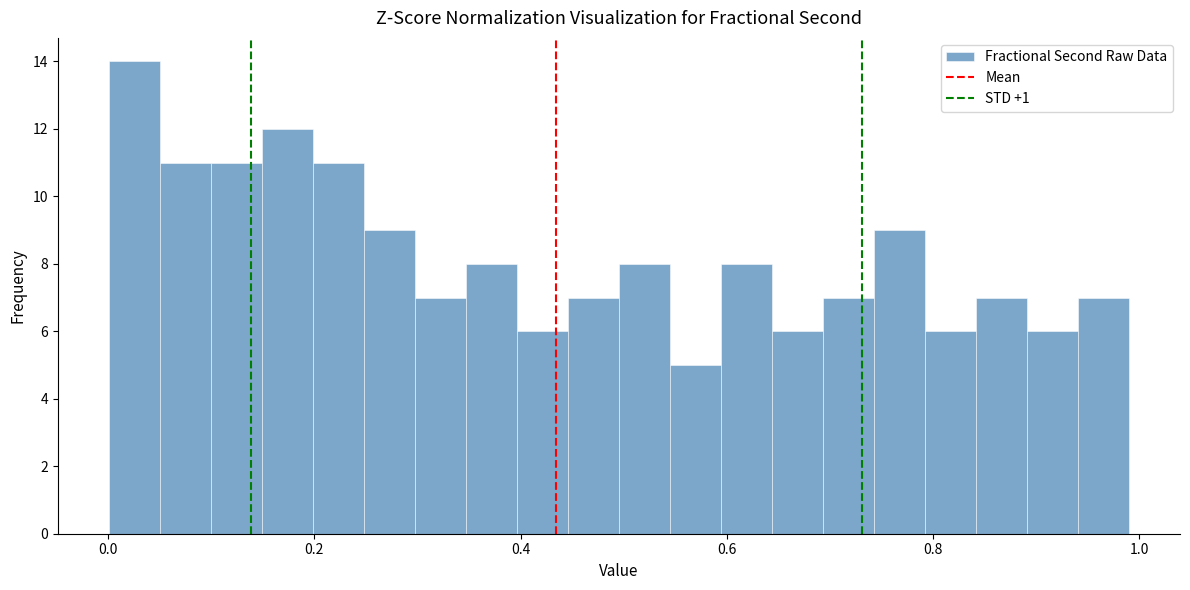

Read against the x-axis, roughly where is the centre of the tallest bar?

0.02